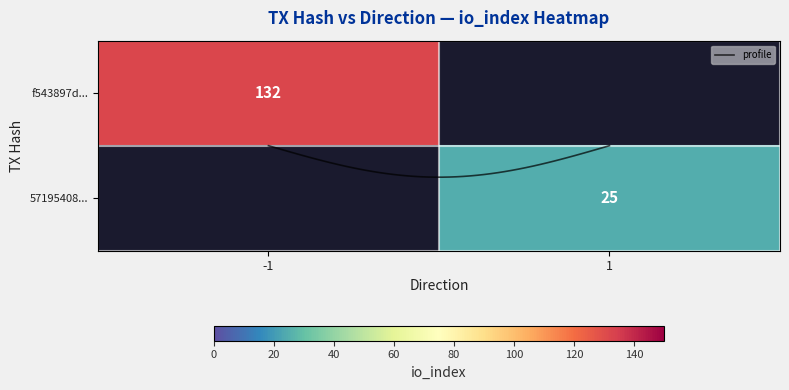

The value of 57195408e7a36f3407b12f24b7227bcf31d5f4d at -1 is 0. True or false?

False